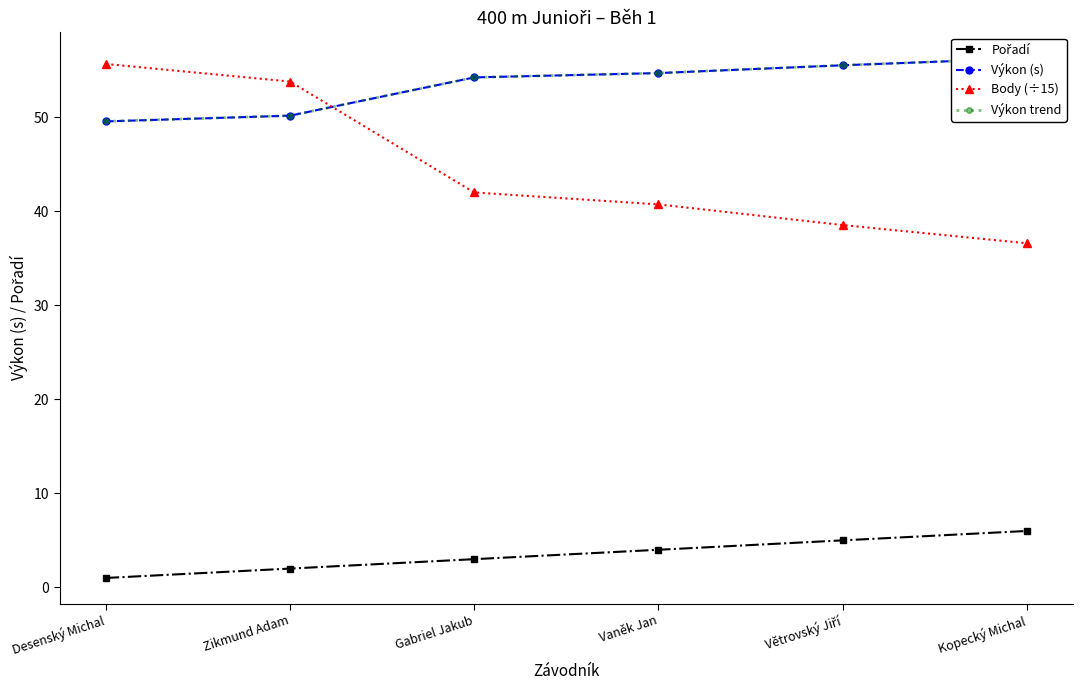

Between Zikmund Adam and Kopecký Michal, which series saw the biggest shift?

Body (÷15)